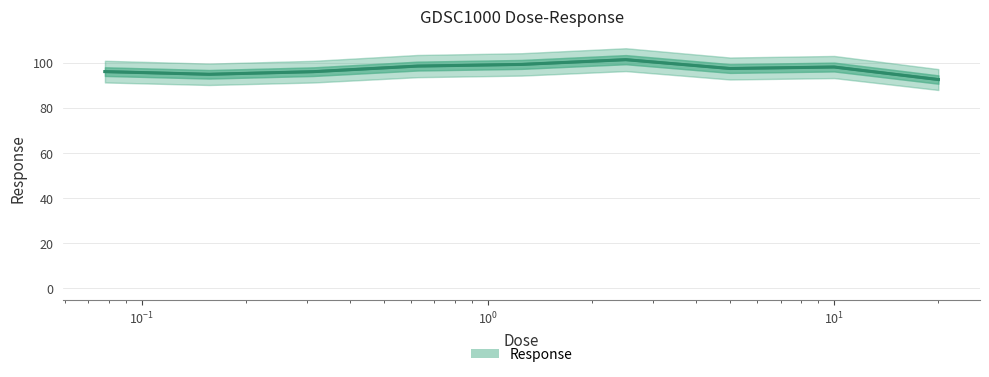

How many categories are shown in the chart?

9